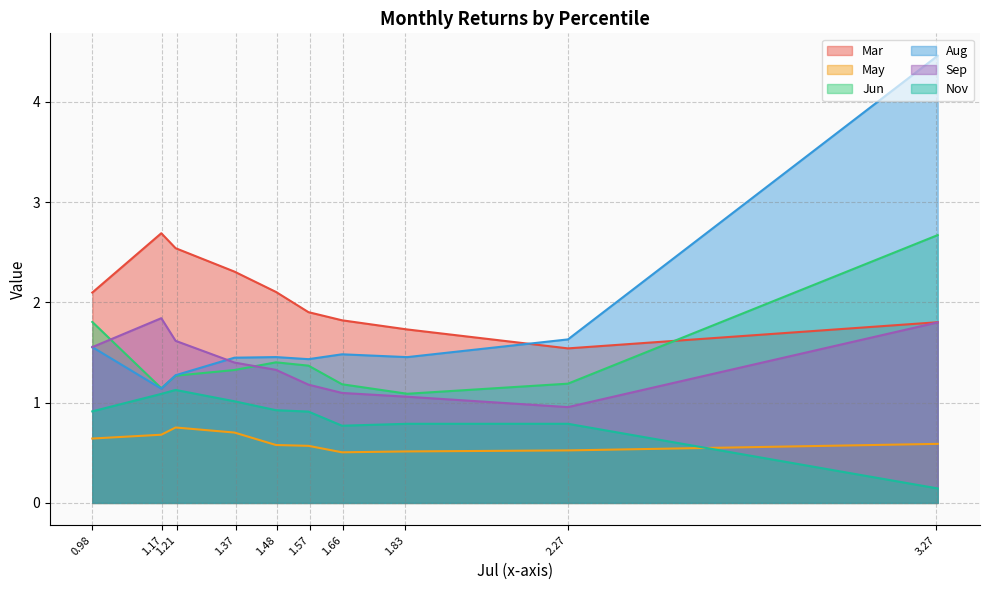

Which series has the widest spread of values?

Aug